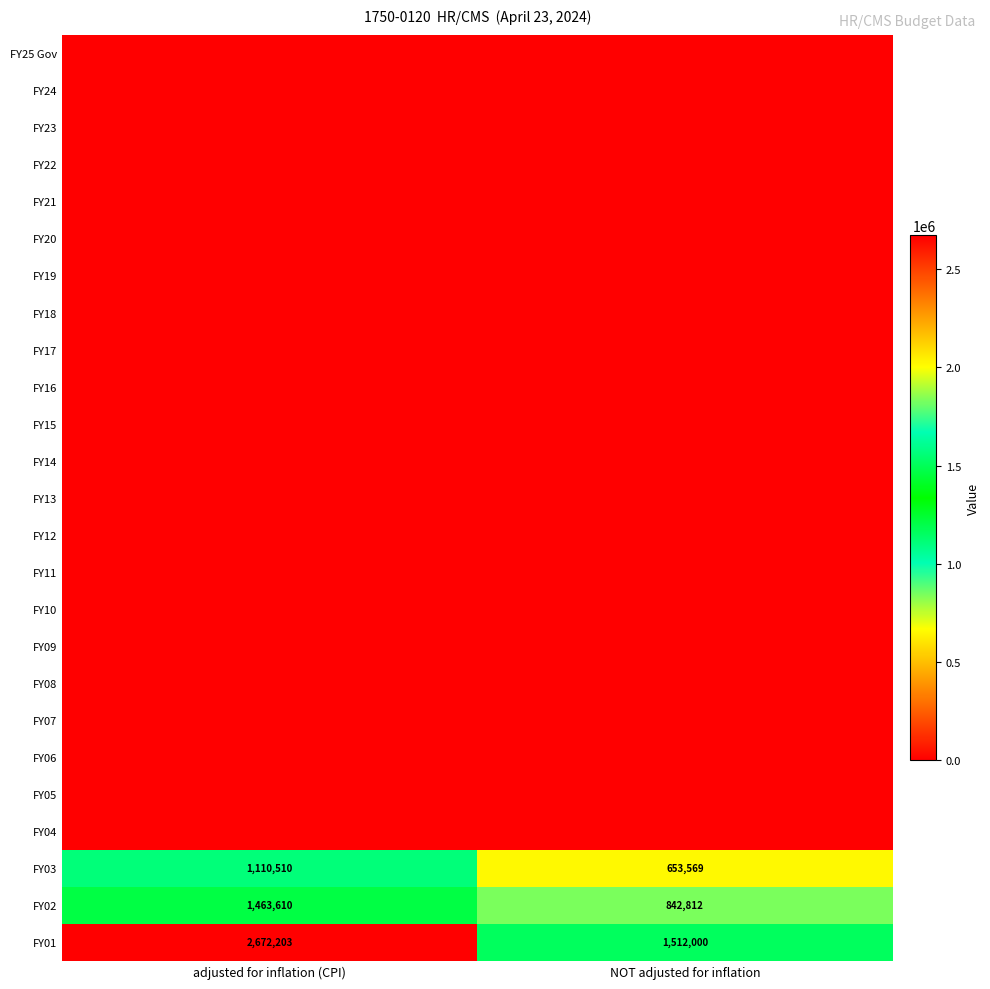

The FY01 series shows 3939389 at adjusted for inflation (CPI). True or false?

False